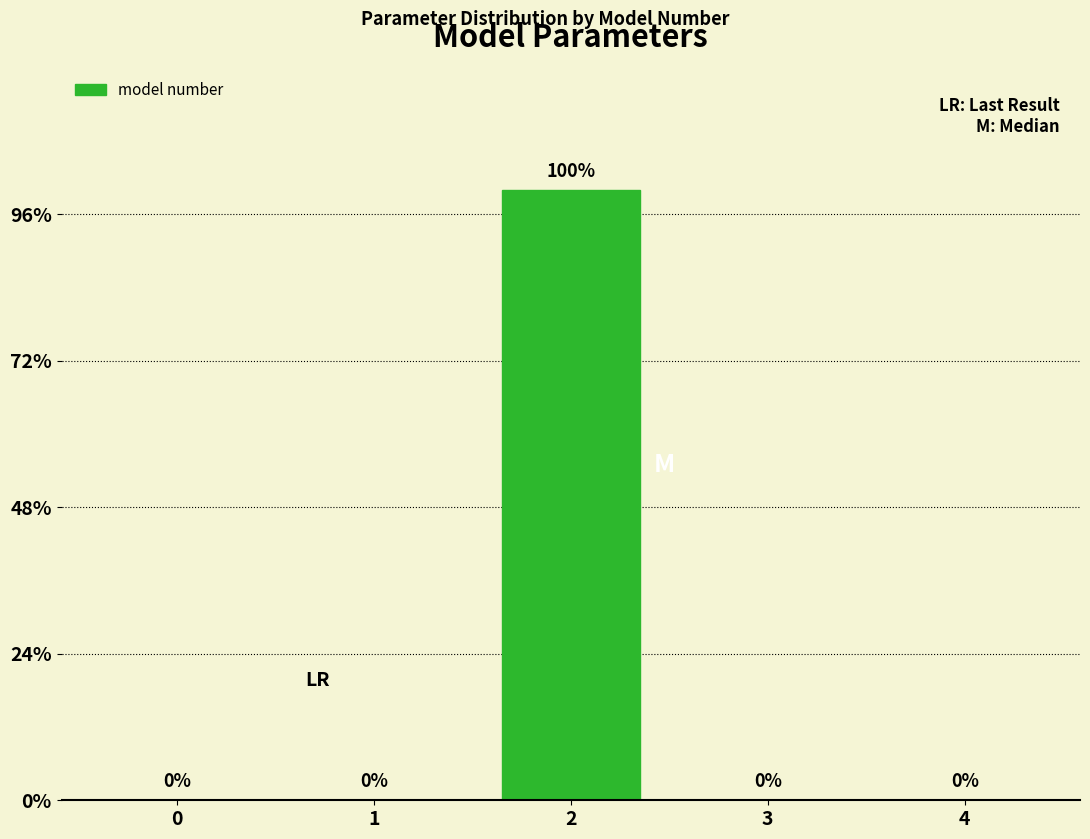

Where is the data nearest to the value 49?

3